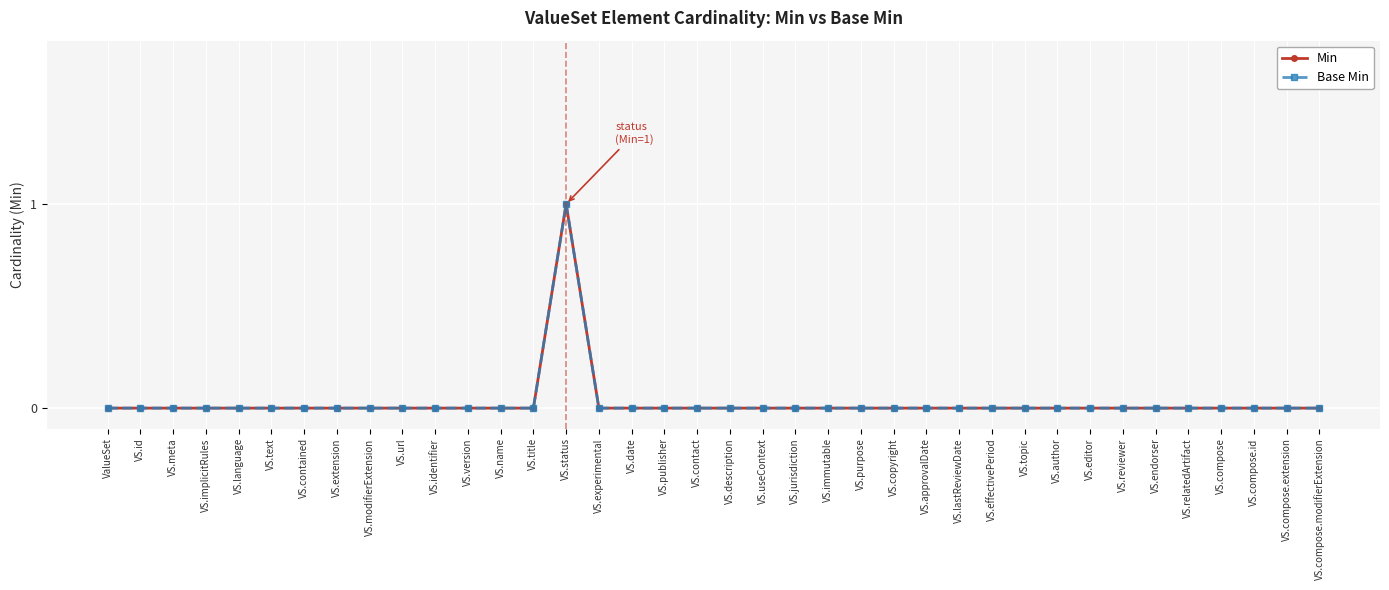

Is this an area chart (filled region under the line)?

No